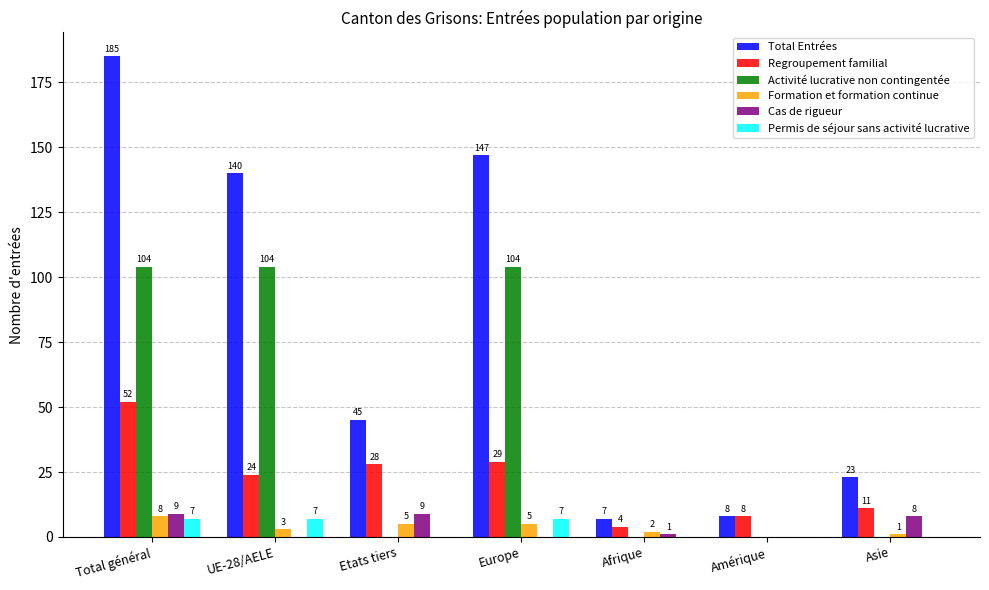

What is the sum of the Permis de séjour sans activité lucrative values at Europe and UE-28/AELE?

14